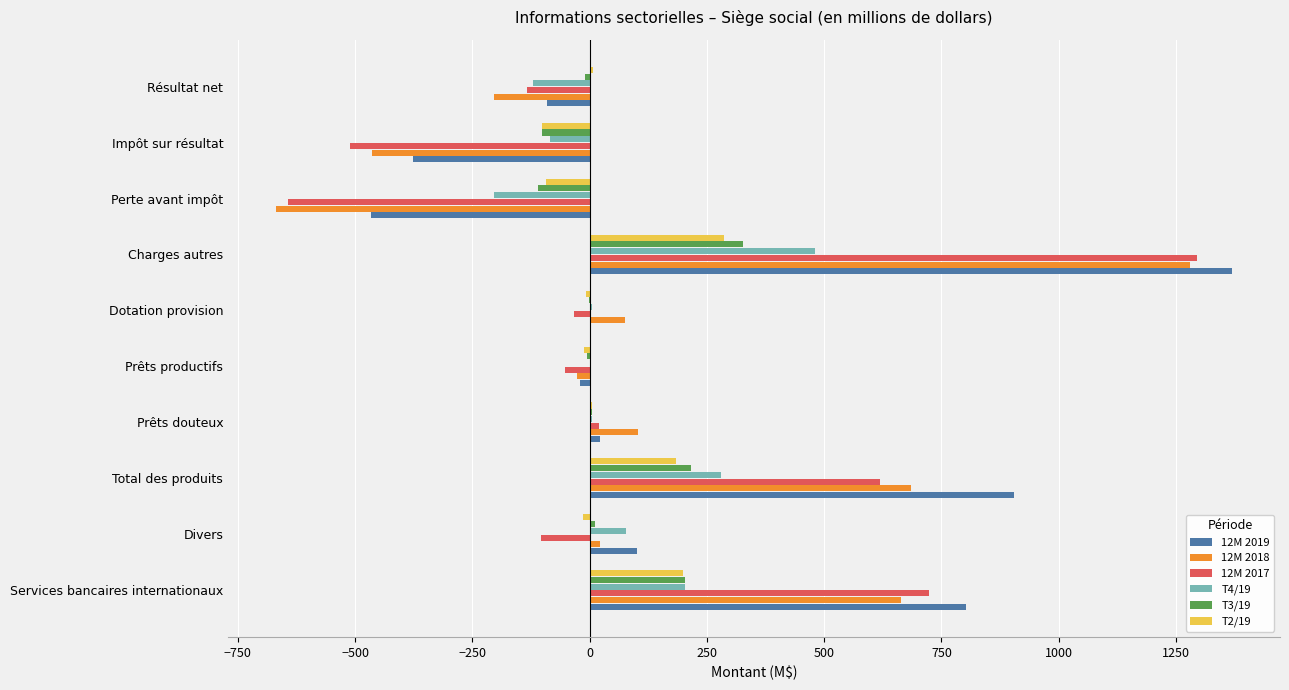

What is the maximum value shown in the chart?

1370